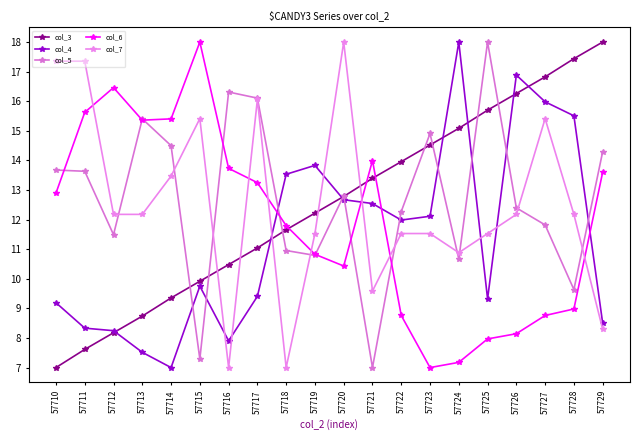

Between 57721 and 57711, which is larger?

57721